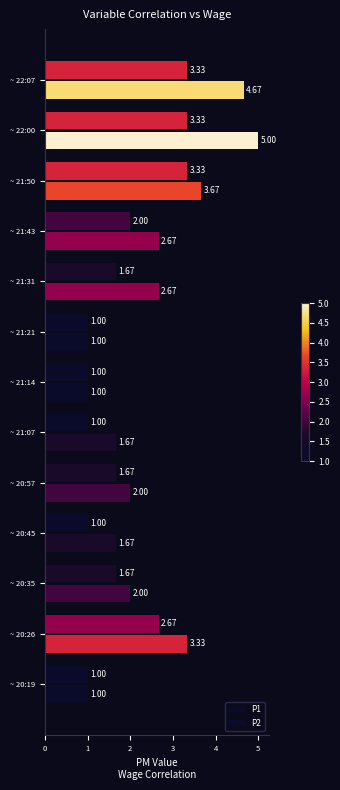

How many distinct data groups are displayed?

2